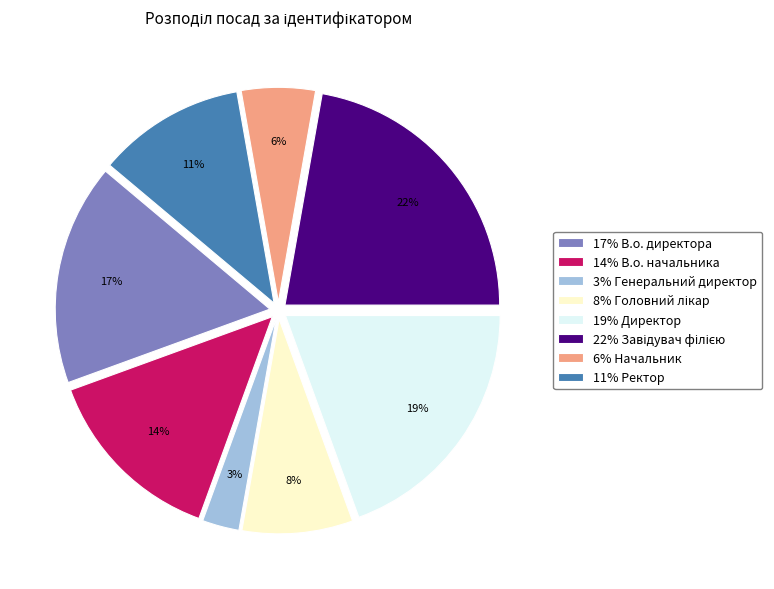

To the nearest percent, what is the difference between the largest and smallest slice percentages?

19%